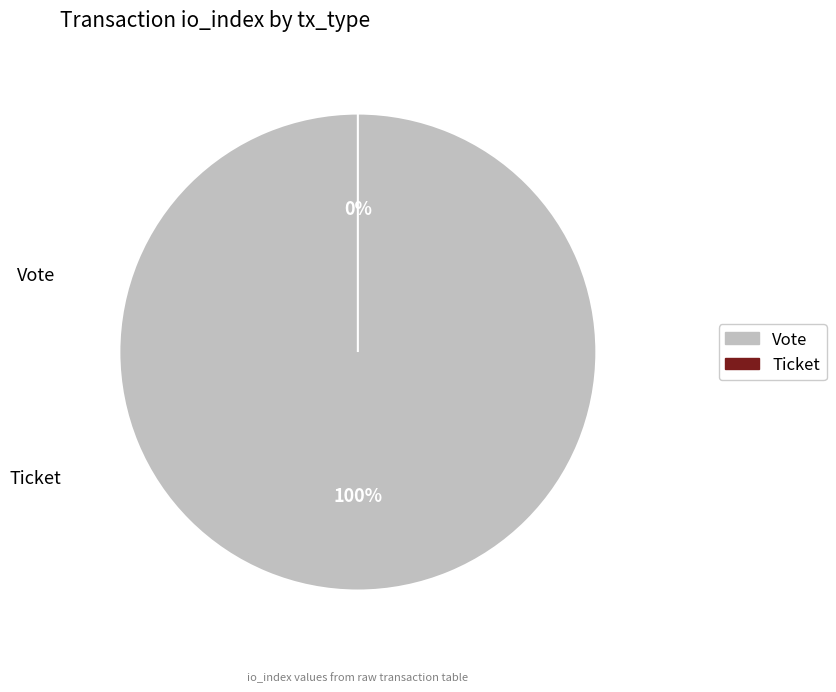

Which category has the smallest portion of the pie?

Ticket